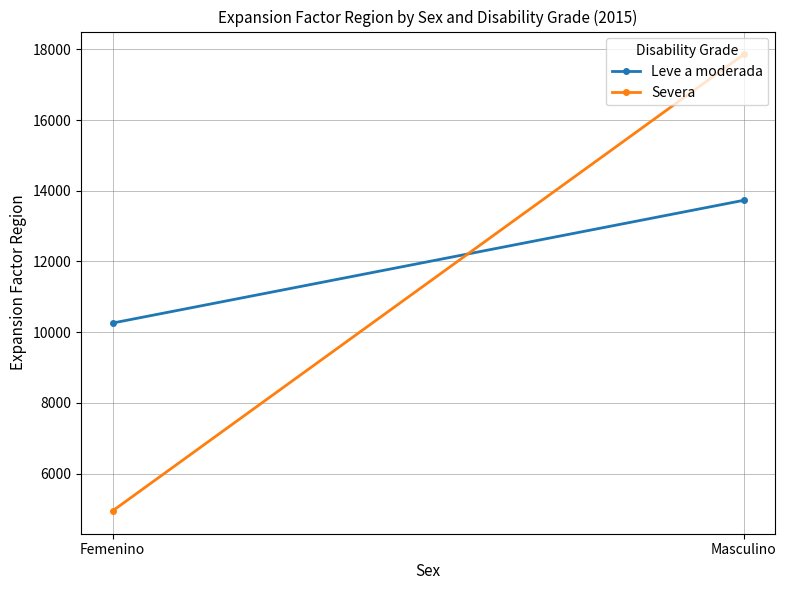

Is it true that Leve a moderada equals 20805 at Masculino?

False